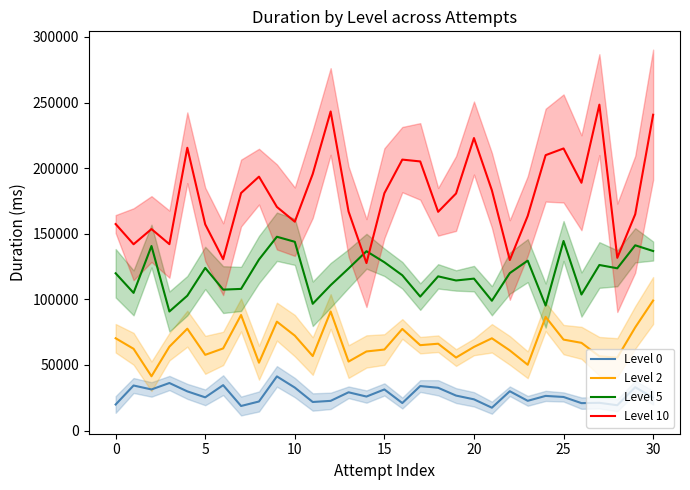

What is the maximum value for Level 10?

248381